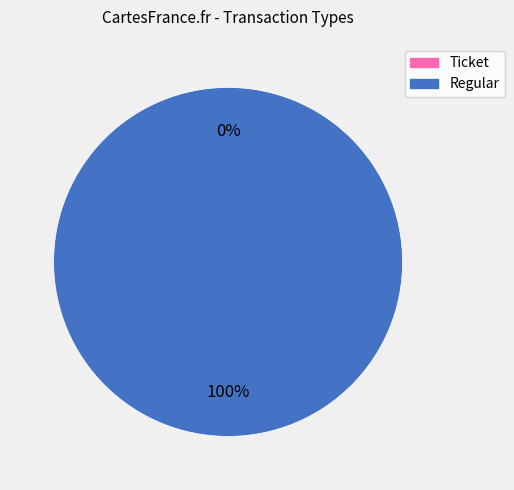

To the nearest percent, what is the difference between the largest and smallest slice percentages?

100%